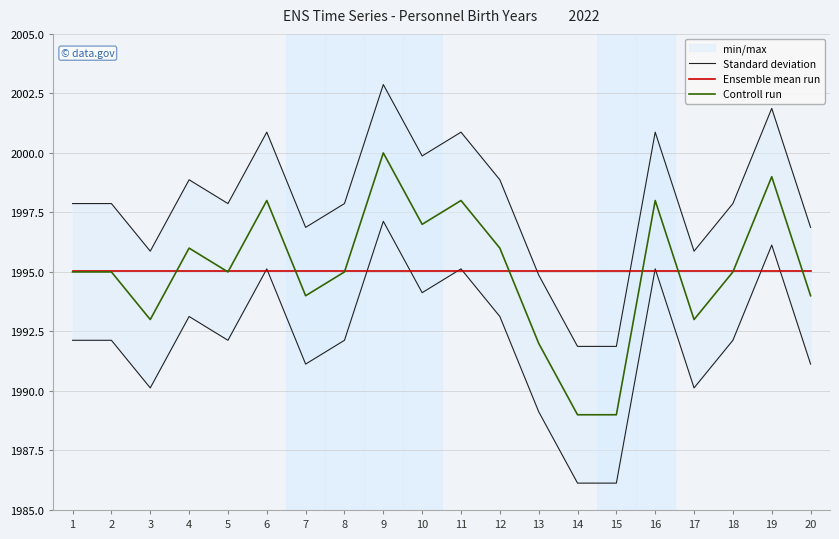

Count the number of data series in this chart.

3